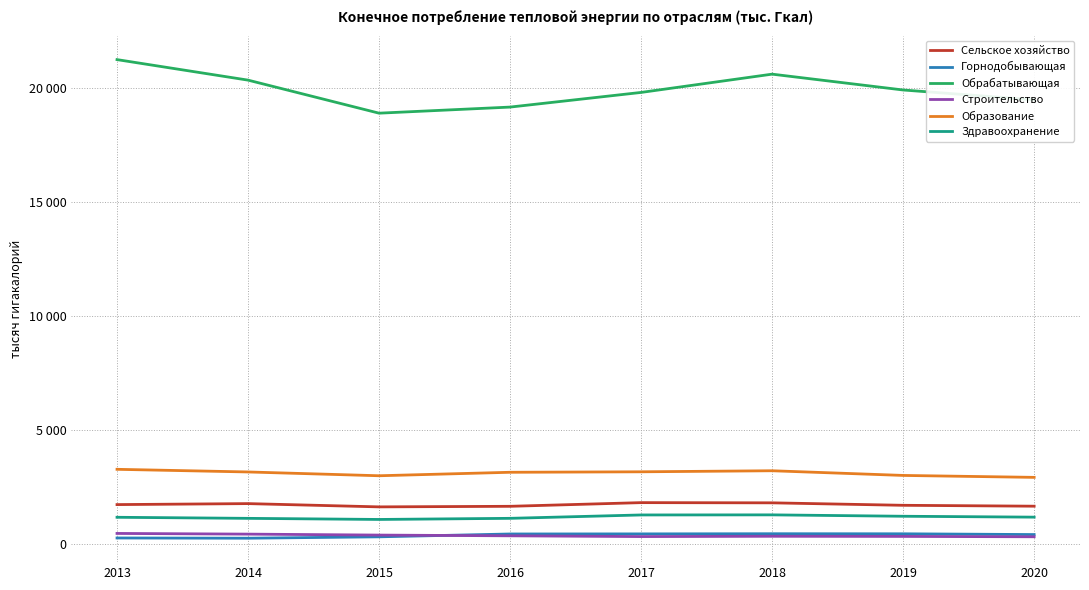

Is this an area chart (filled region under the line)?

No